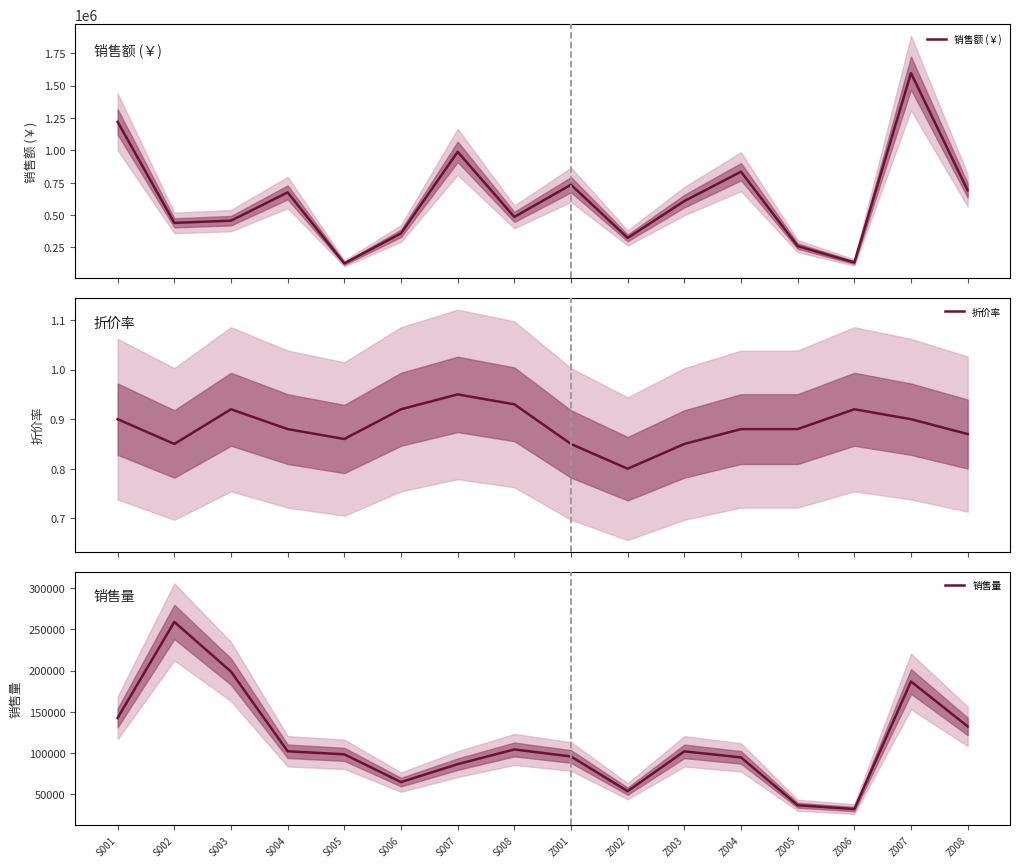

Reading right to left, transcribe all the data shown in this chart.

销售额 (￥): Z008=691128.0	Z007=1596285.0	Z006=134136.0	Z005=260480.0	Z004=835120.0	Z003=608090.0	Z002=324000.0	Z001=734400.0	S008=485925.0	S007=988380.0	S006=358800.0	S005=127194.0	S004=675180.0	S003=457010.0	S002=439960.0	S001=1219999.5
折价率: Z008=0.9	Z007=0.9	Z006=0.9	Z005=0.9	Z004=0.9	Z003=0.8	Z002=0.8	Z001=0.8	S008=0.9	S007=0.9	S006=0.9	S005=0.9	S004=0.9	S003=0.9	S002=0.8	S001=0.9
销售量: Z008=132400.0	Z007=186700.0	Z006=32400.0	Z005=37000.0	Z004=94900.0	Z003=102200.0	Z002=54000.0	Z001=96000.0	S008=104500.0	S007=86700.0	S006=65000.0	S005=98600.0	S004=102300.0	S003=198700.0	S002=258800.0	S001=142690.0